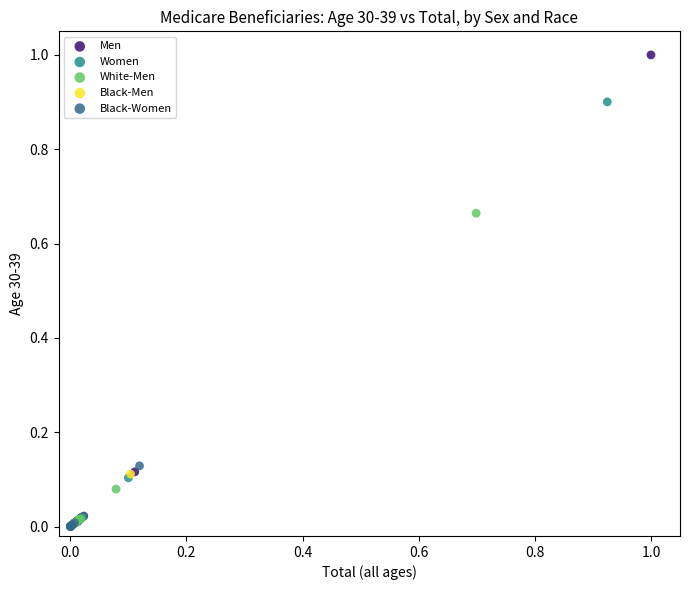

Which series reaches the maximum Y coordinate?

Men